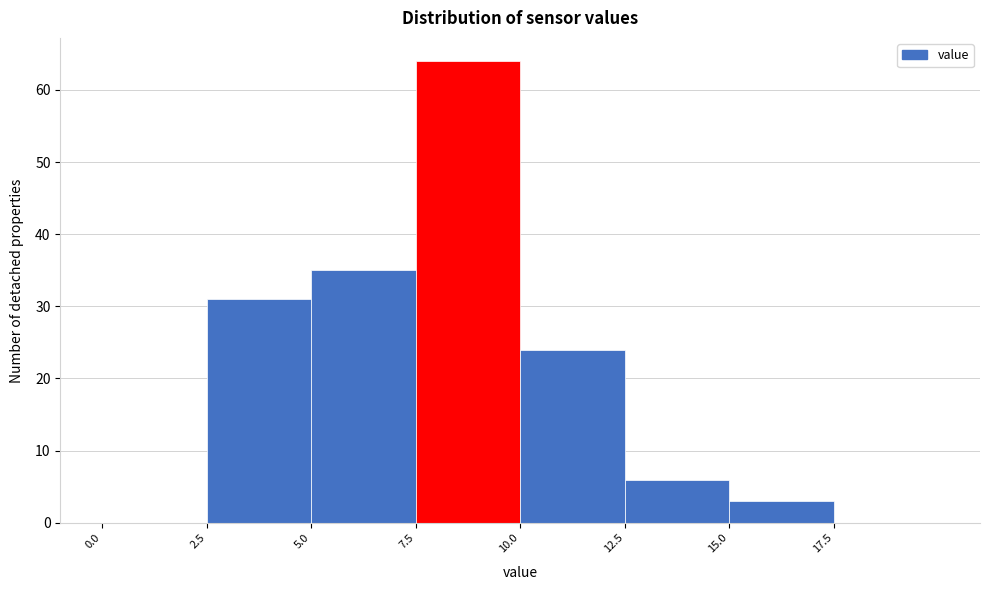

What is the height of the bar covering 5.0 to 7.5 on the x-axis? The values are not printed on the chart, so give them approximately, as read against the axis.

35